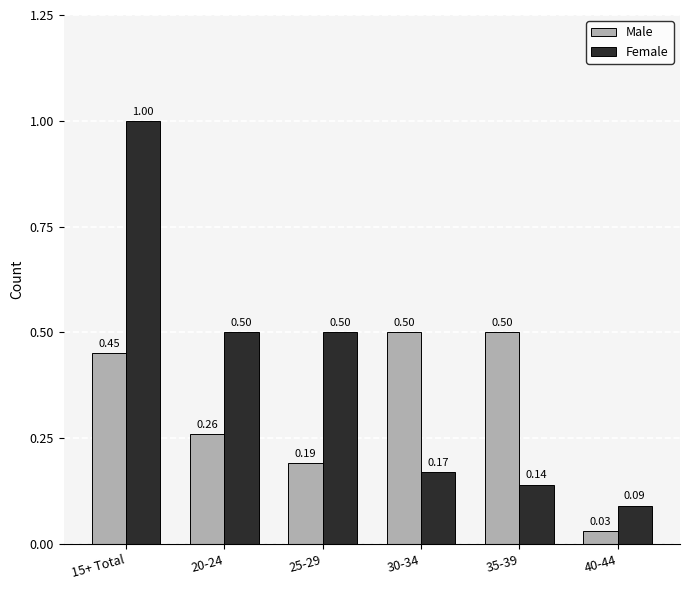

Read the Female value at 20-24.

0.5